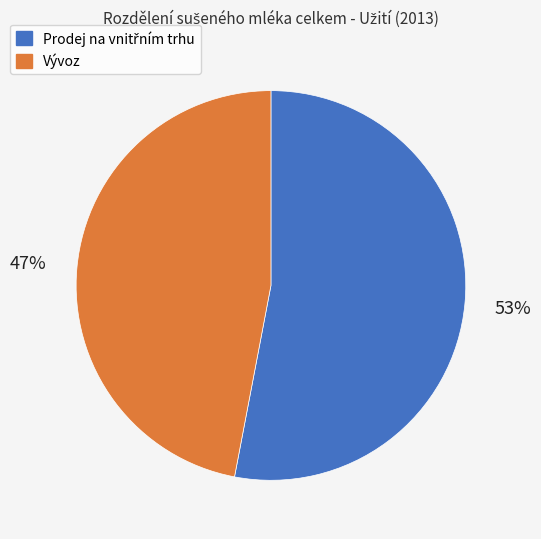

Is there any slice that represents more than half of the pie?

Yes